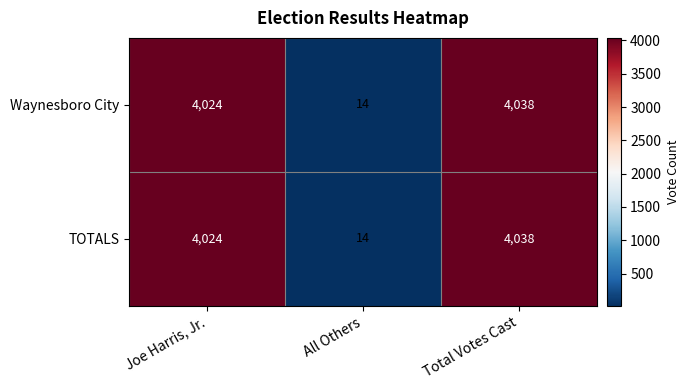

Reading right to left, list all the values displayed in this chart.

Waynesboro City: Total Votes Cast=4038	All Others=14	Joe Harris, Jr.=4024
TOTALS: Total Votes Cast=4038	All Others=14	Joe Harris, Jr.=4024